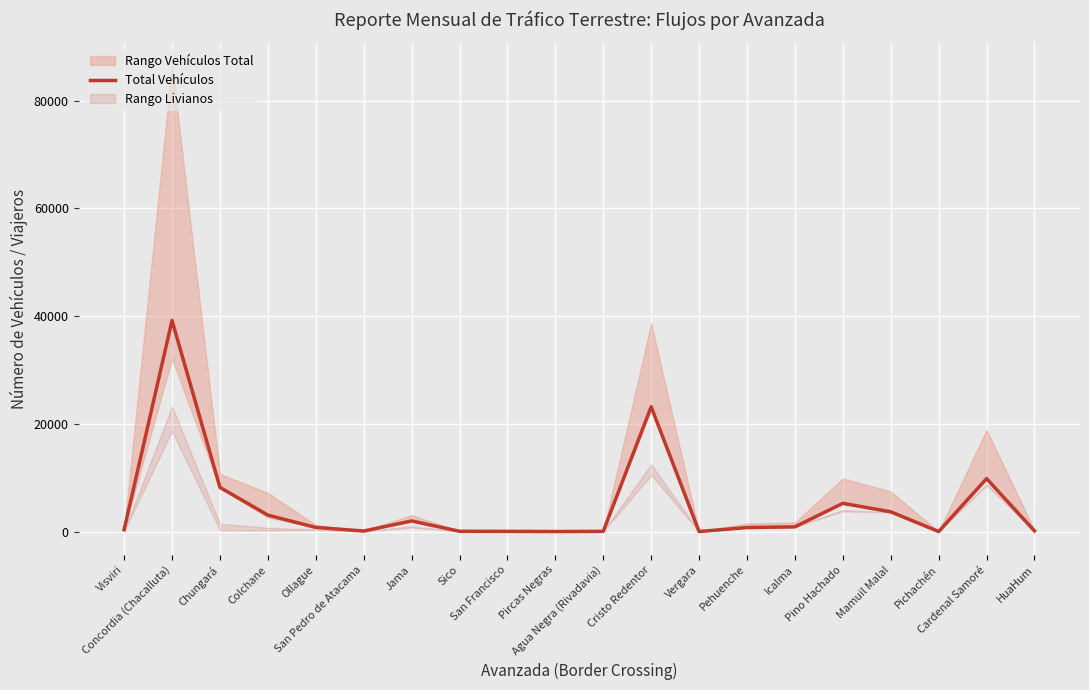

Which has a higher value, Colchane or Pino Hachado?

Pino Hachado